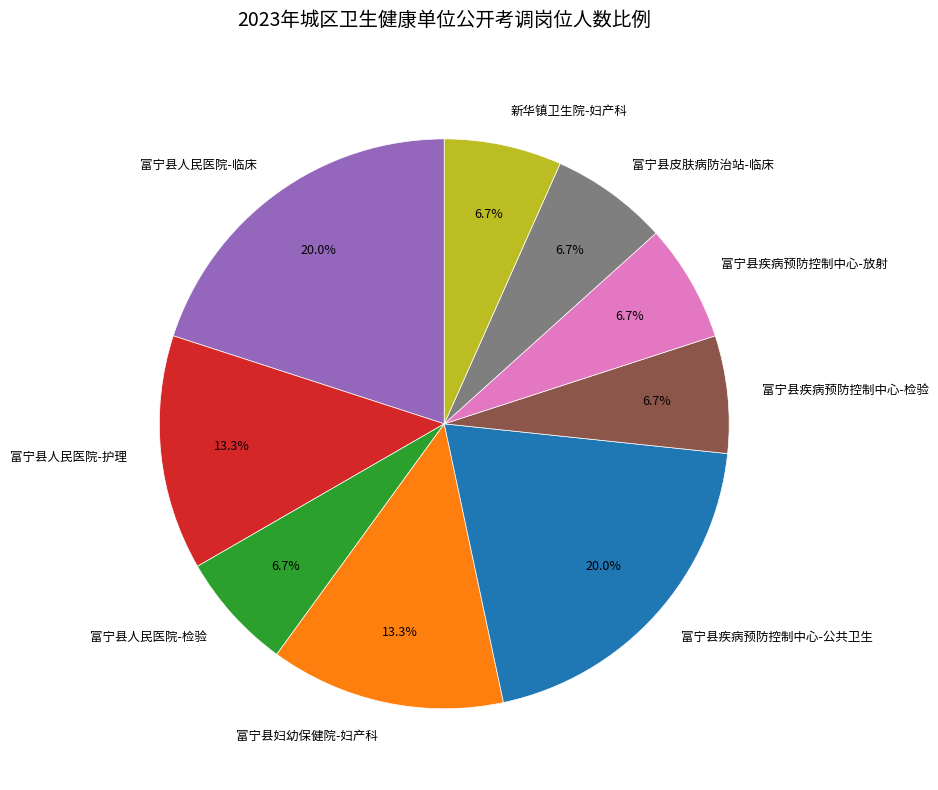

What is the total percentage of 富宁县皮肤病防治站-临床 and 富宁县妇幼保健院-妇产科?

20.0%